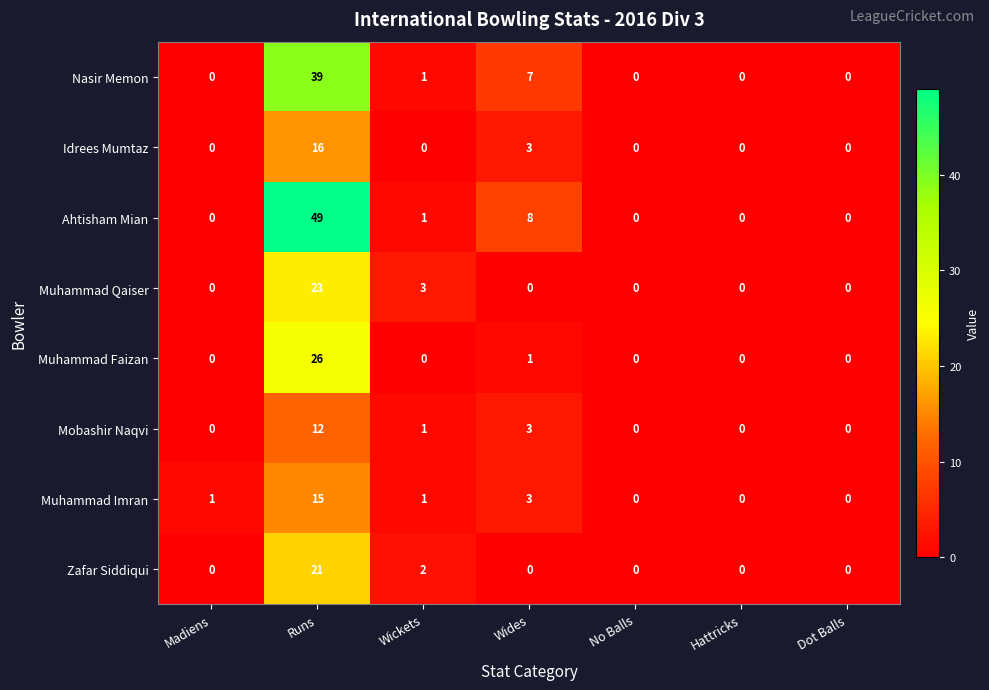

What is the maximum value for Idrees Mumtaz?

16